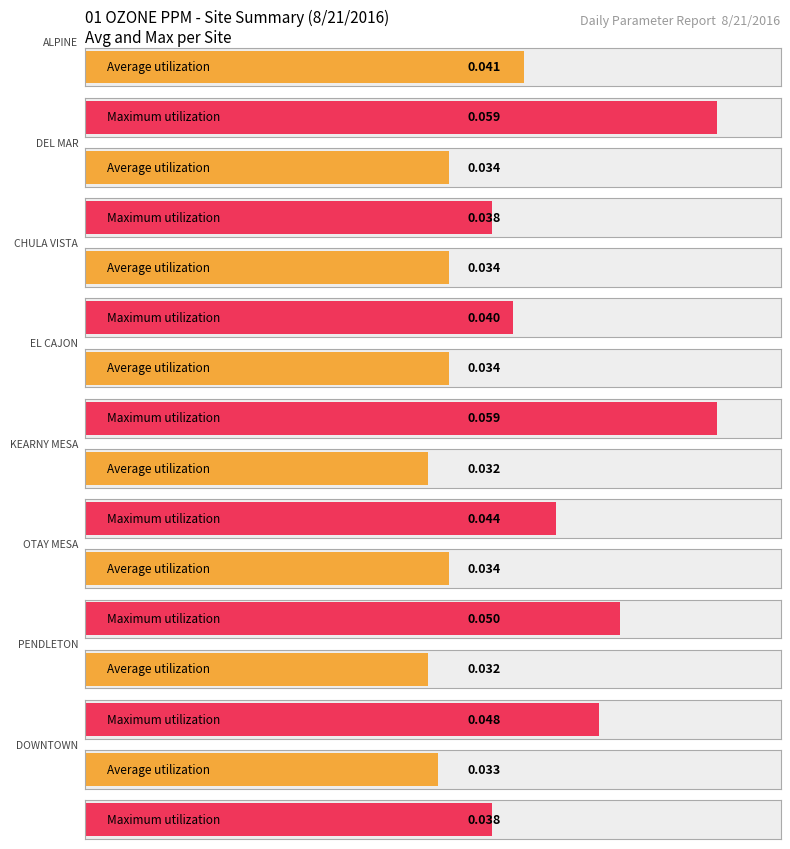

Which has a higher value, DEL_MAR or CHULA VISTA?

DEL_MAR